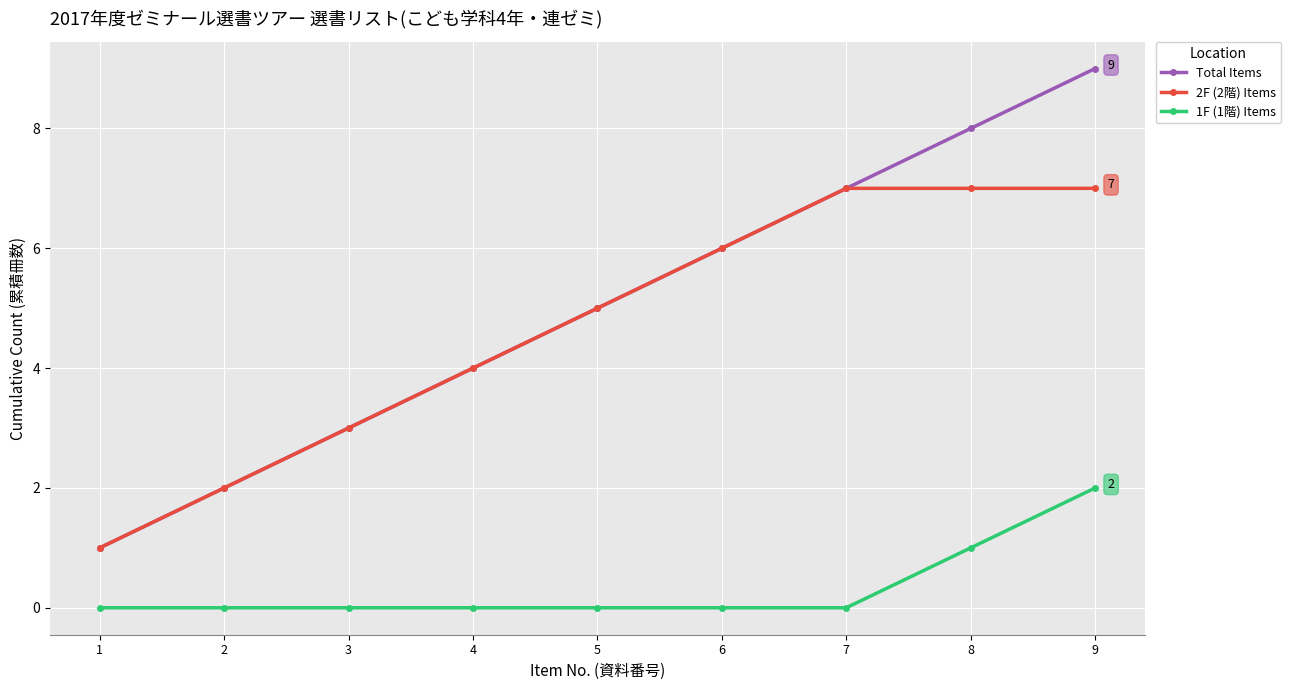

The 1F (1階) Items series shows 0 at 5. True or false?

True